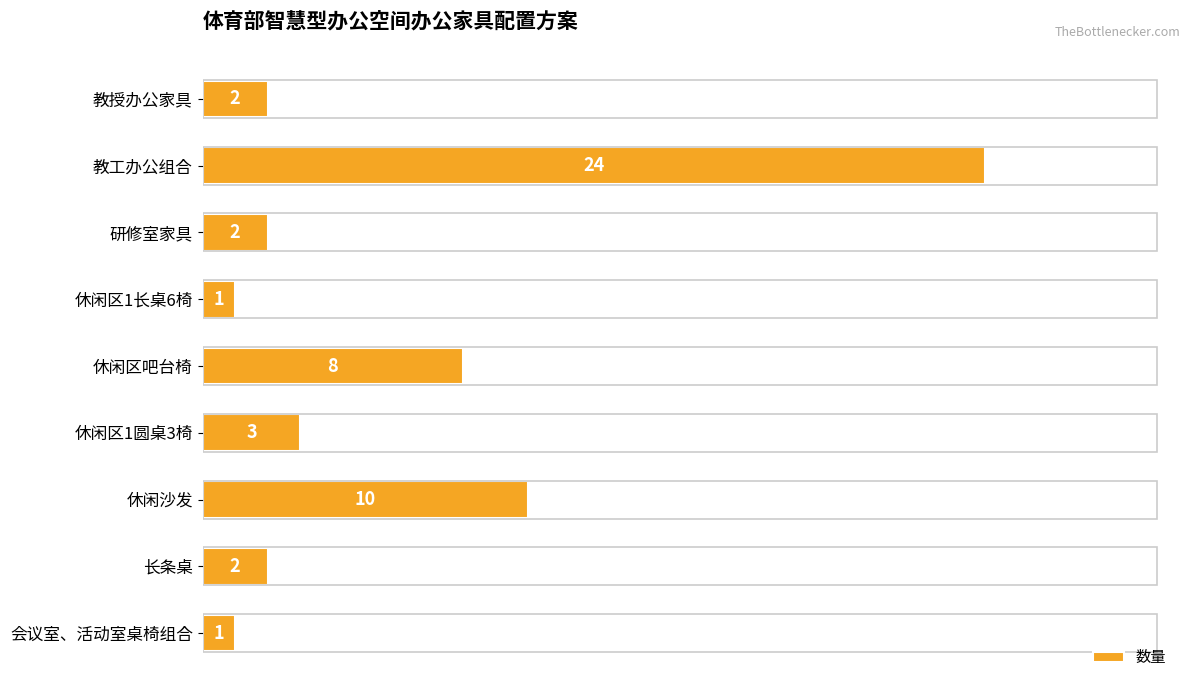

Where is the data nearest to the value 12?

休闲沙发